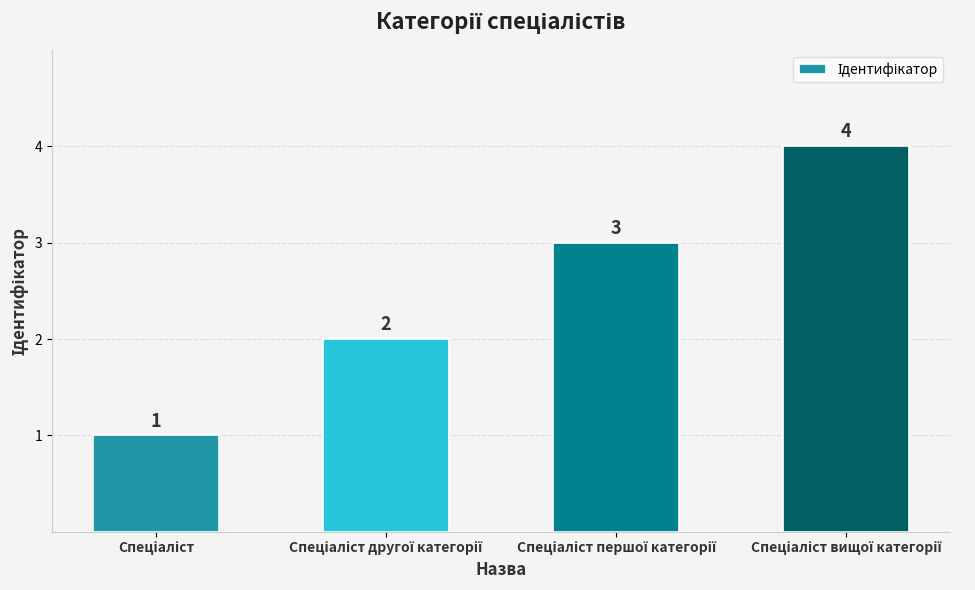

What is the maximum value shown in the chart?

4